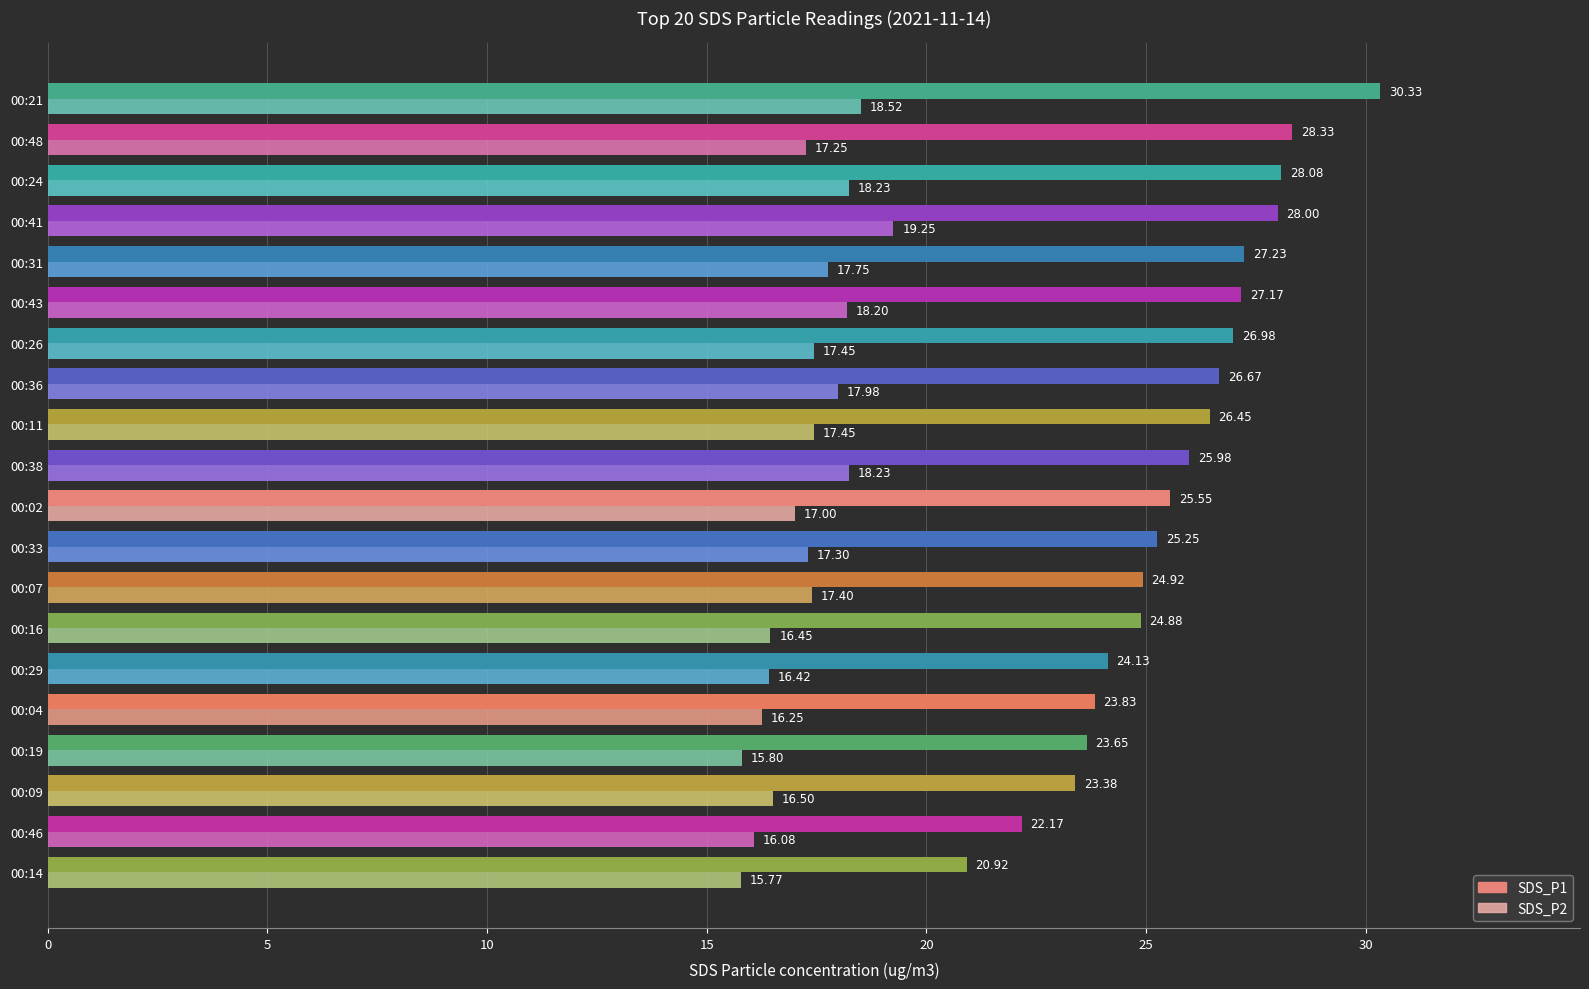

List the series in order of their peak value, highest first.

SDS_P1, SDS_P2